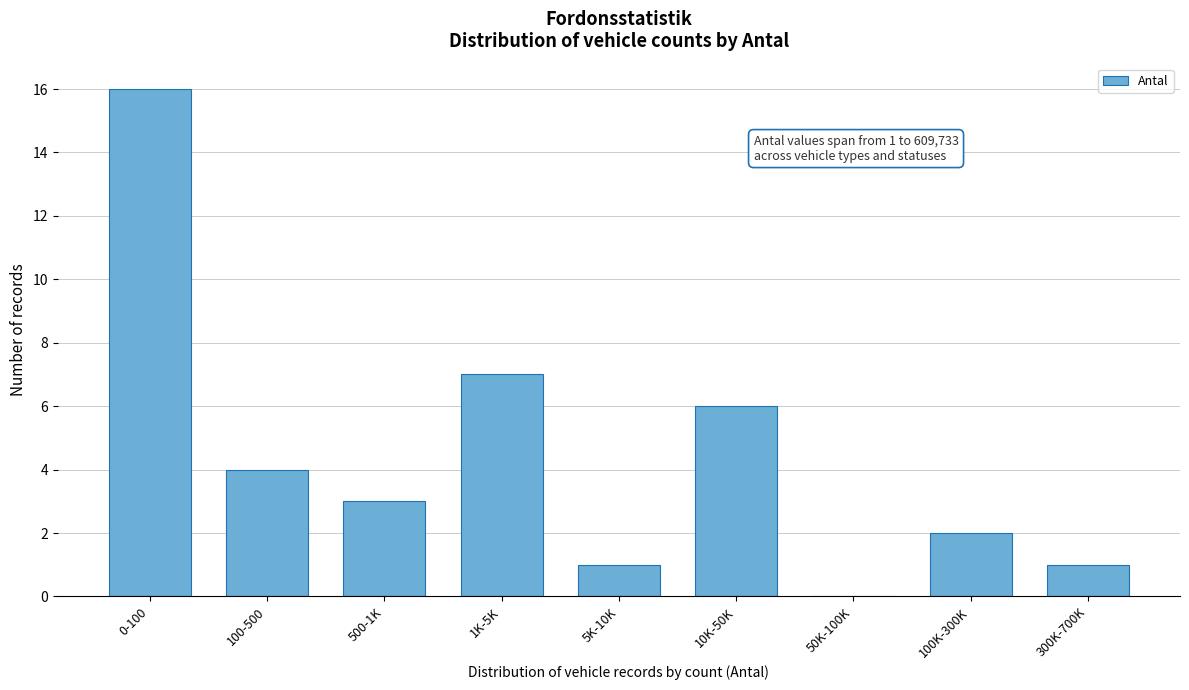

Reading right to left, what are all the values shown in this chart?

300K-700K=1	100K-300K=2	50K-100K=0	10K-50K=6	5K-10K=1	1K-5K=7	500-1K=3	100-500=4	0-100=16